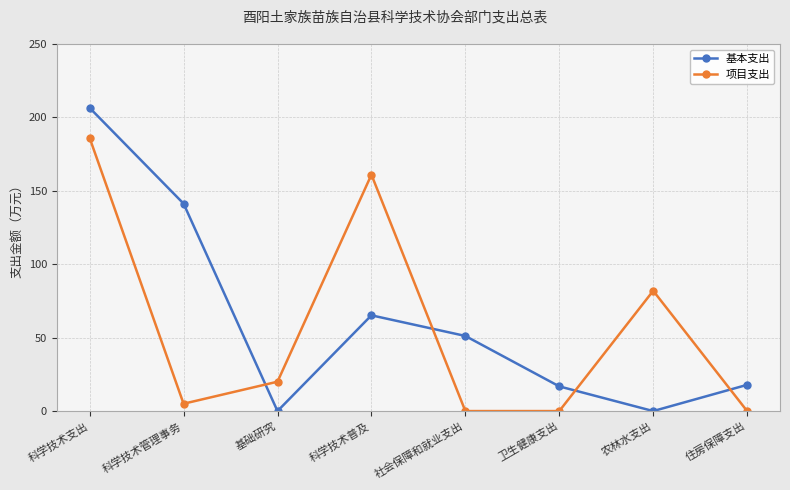

Between which two adjacent categories do 基本支出 and 项目支出 first intersect?

科学技术管理事务 and 基础研究